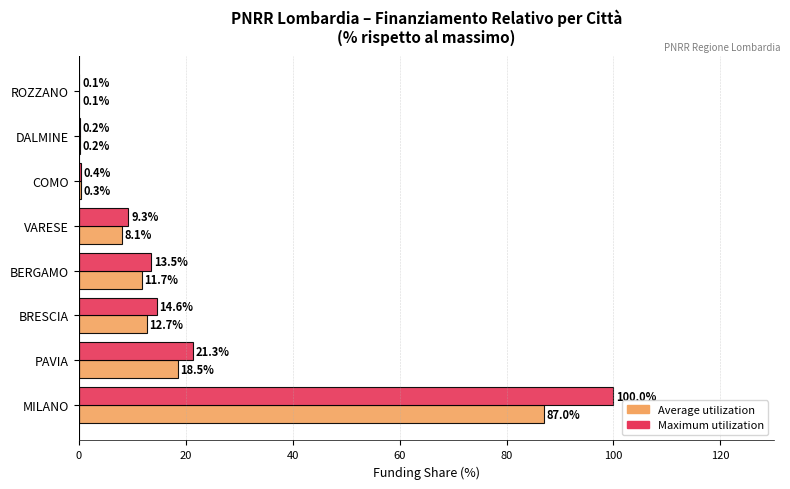

What is the sum of the Maximum utilization values at COMO and VARESE?

9.7